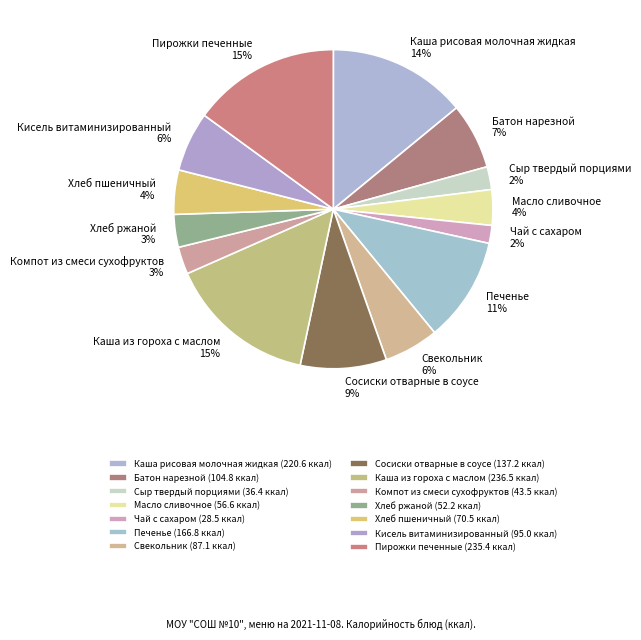

Between Компот из смеси сухофруктов and Пирожки печенные, which is larger?

Пирожки печенные